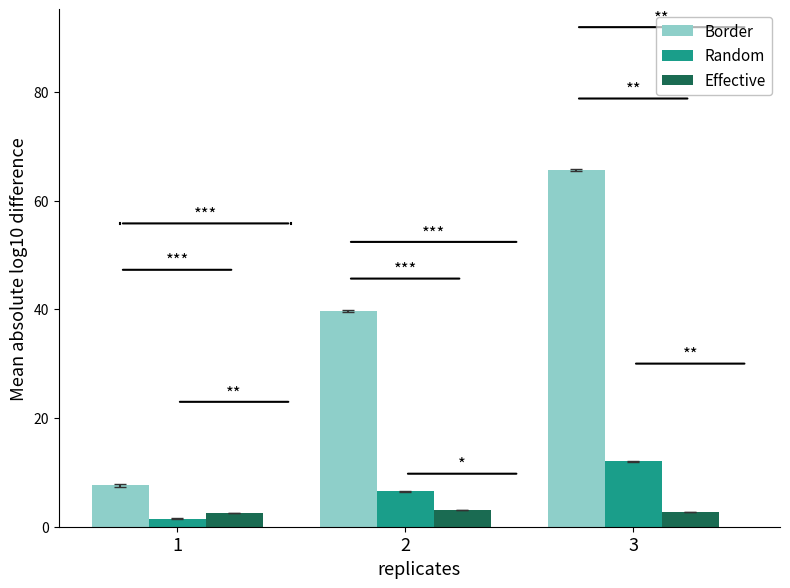

What is the total value across all series at 2?

49.2